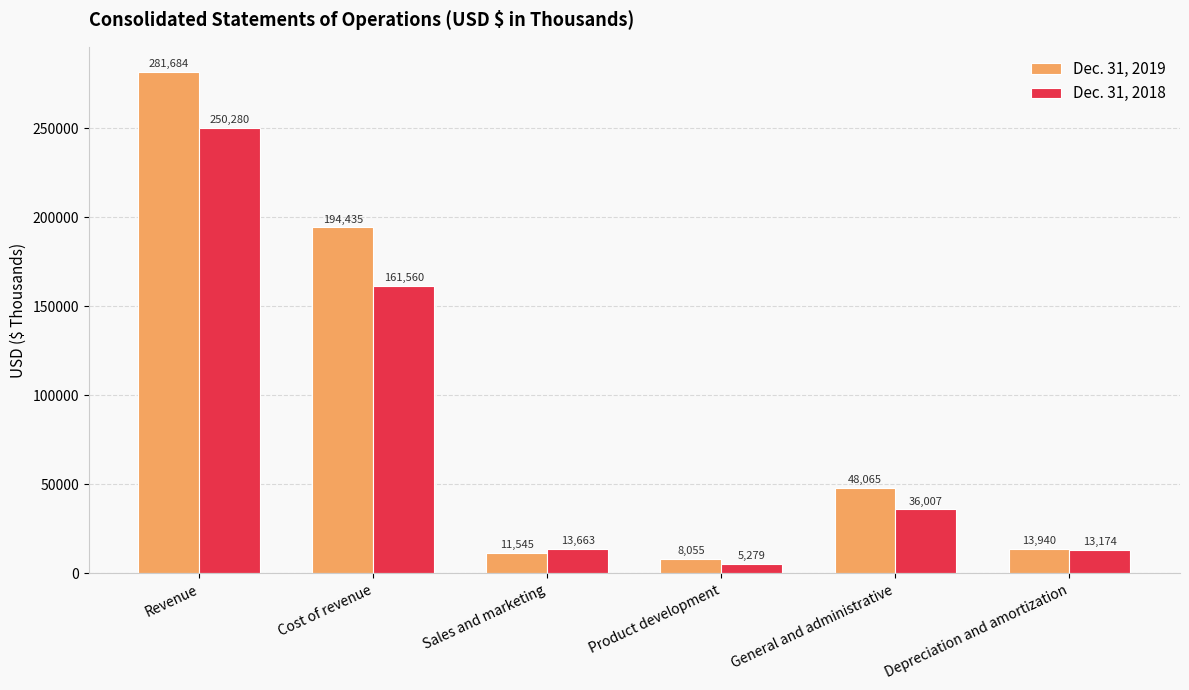

How many bars are there in each group?

2